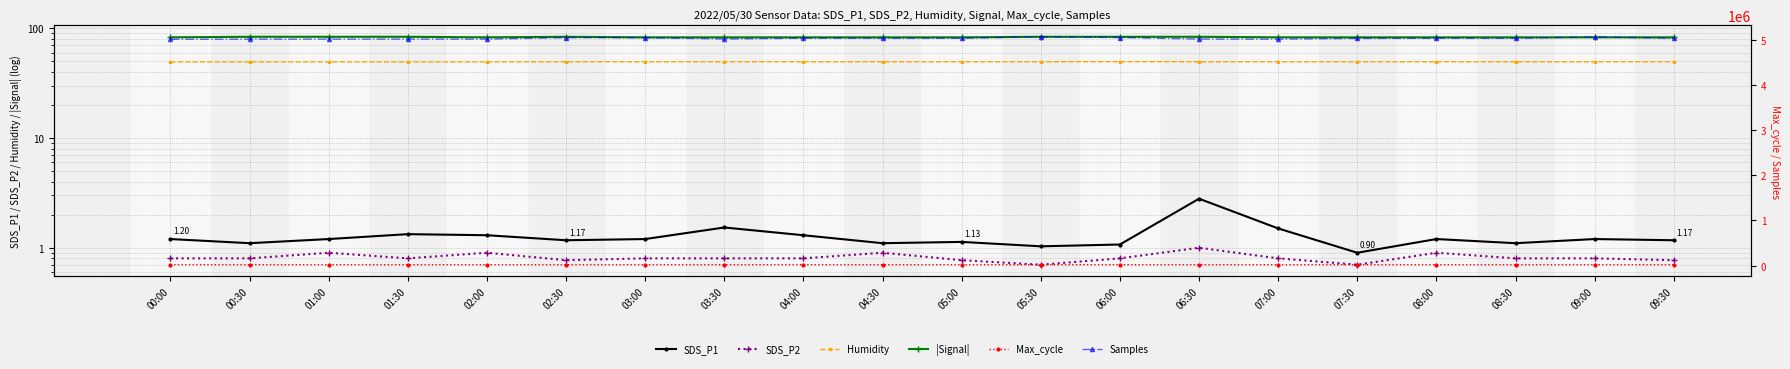

What is the difference between the highest and lowest values at 08:30?

5031785.2